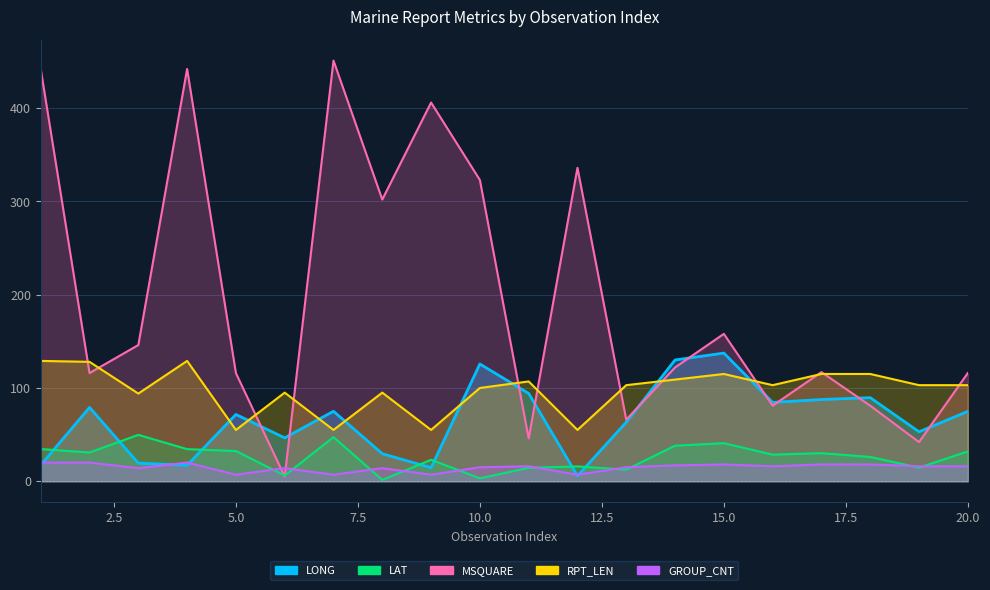

What is the difference between the maximum and minimum values in the MSQUARE series?

446.0